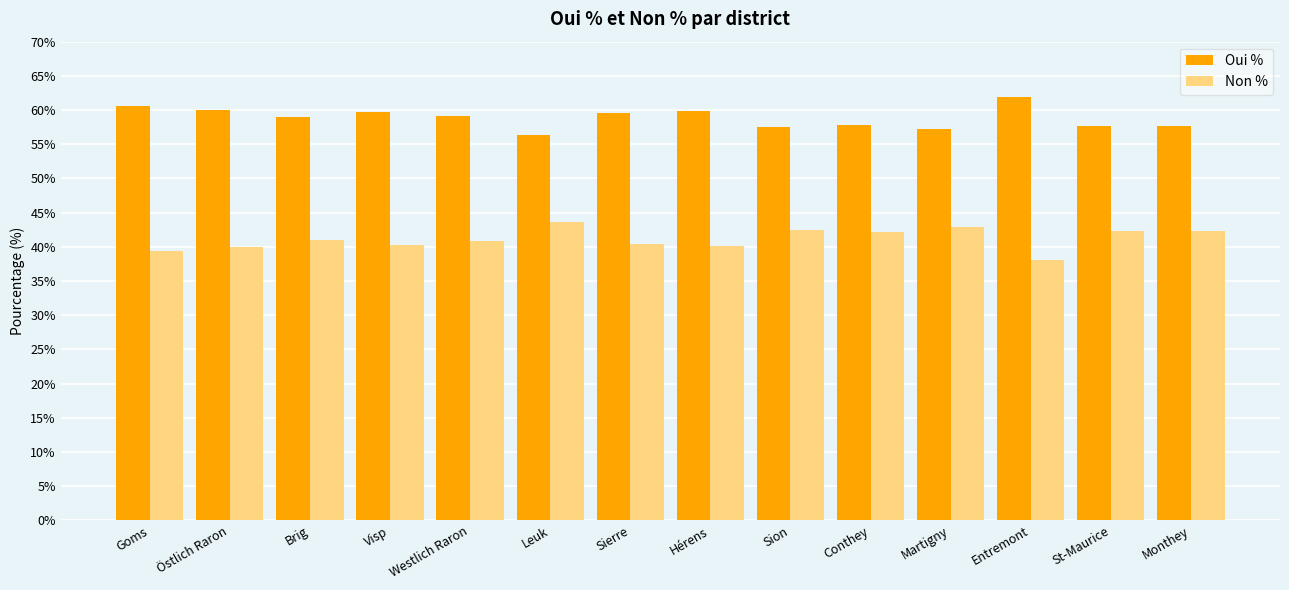

What is the difference between the highest and lowest values at Brig?

17.9